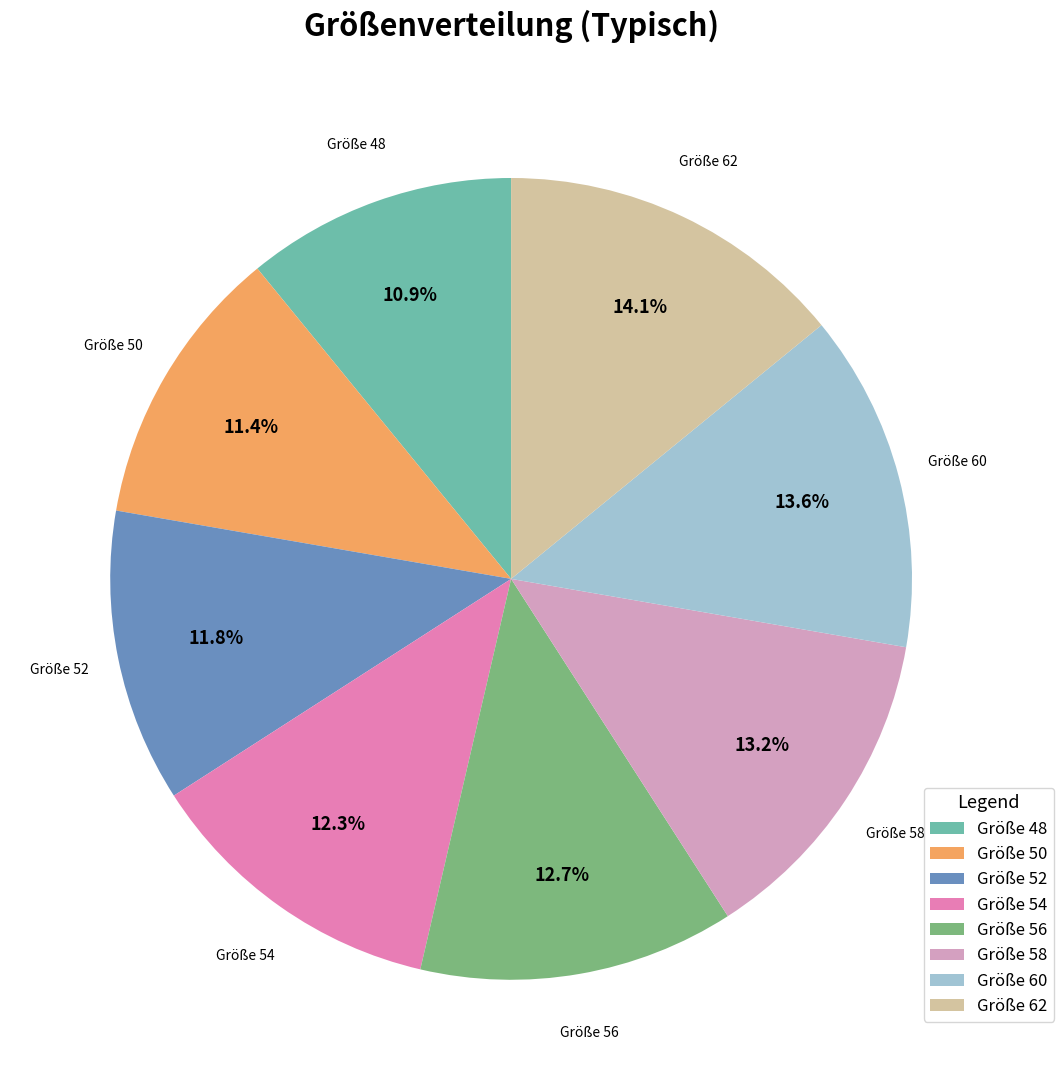

Combined, what portion of the pie is Größe 58 and Größe 60?

26.8%